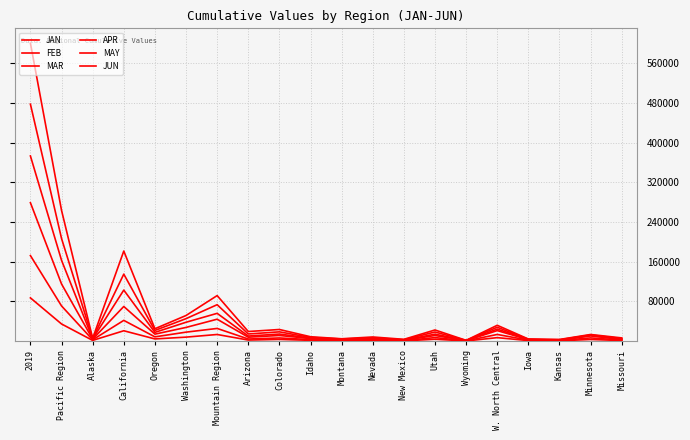

Which label corresponds to the largest value in the chart?

2019